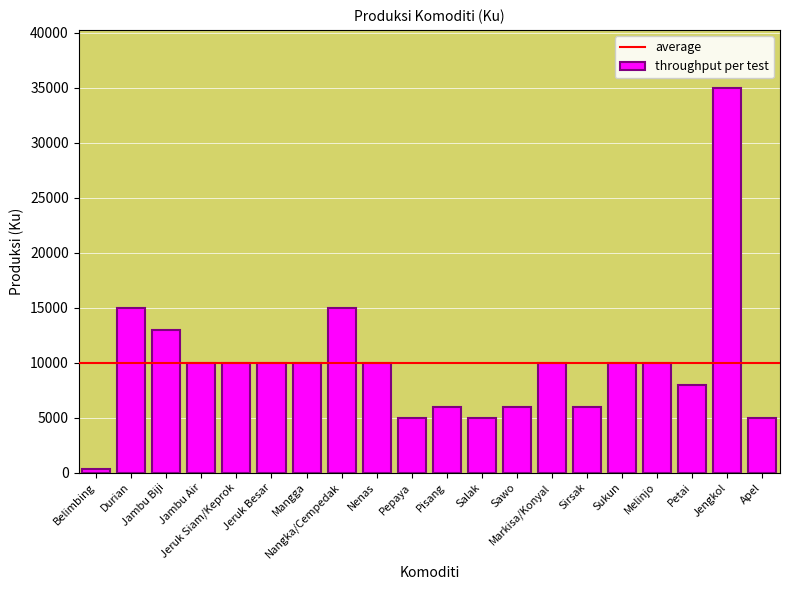

Approximately how many times larger is the value at Melinjo compared to Apel?

2.0